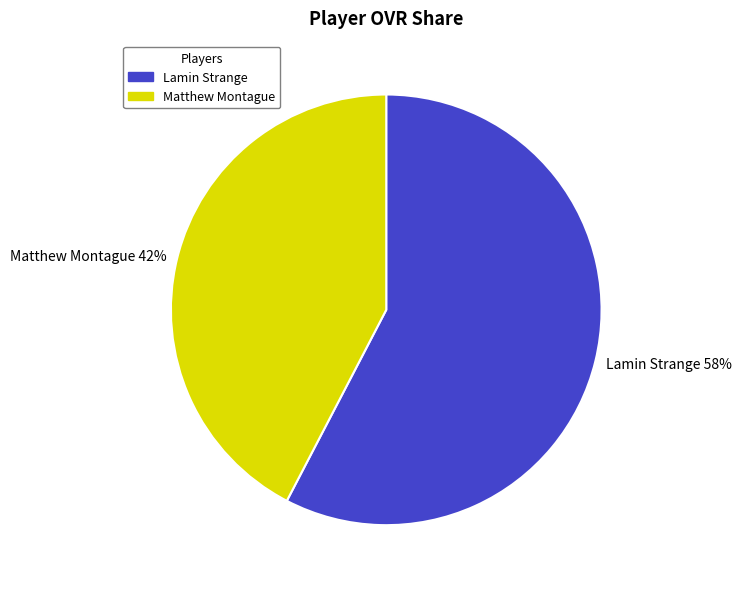

To the nearest percent, what portion does Matthew Montague represent?

42%